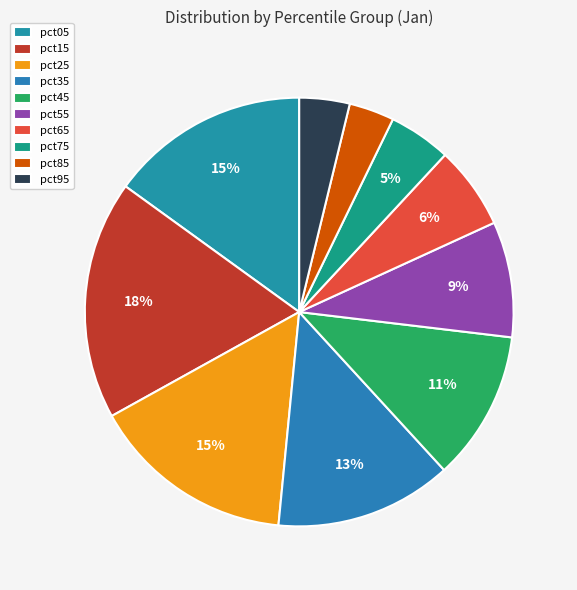

Between pct95 and pct25, which is larger?

pct25